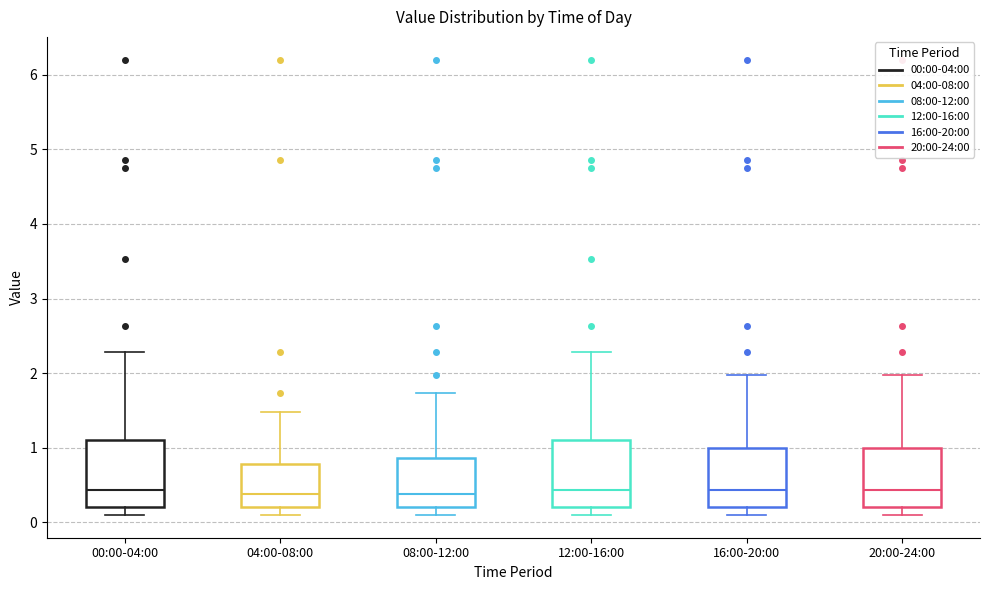

Reading left to right, transcribe this box plot: for each box, give where its median line is, the range the box spans, and where its two whiskers end, as read against the y-axis. The values are not printed on the chart, so give them approximately, as read against the axis.

00:00-04:00: median 0.4, box 0.2 to 1.1, whiskers 0.1 to 2.3
04:00-08:00: median 0.4, box 0.2 to 0.8, whiskers 0.1 to 1.5
08:00-12:00: median 0.4, box 0.2 to 0.9, whiskers 0.1 to 1.7
12:00-16:00: median 0.4, box 0.2 to 1.1, whiskers 0.1 to 2.3
16:00-20:00: median 0.4, box 0.2 to 1.0, whiskers 0.1 to 2.0
20:00-24:00: median 0.4, box 0.2 to 1.0, whiskers 0.1 to 2.0